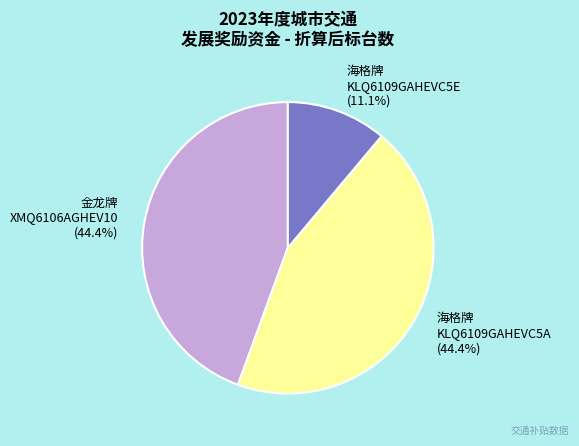

Is there a majority slice in this chart?

No